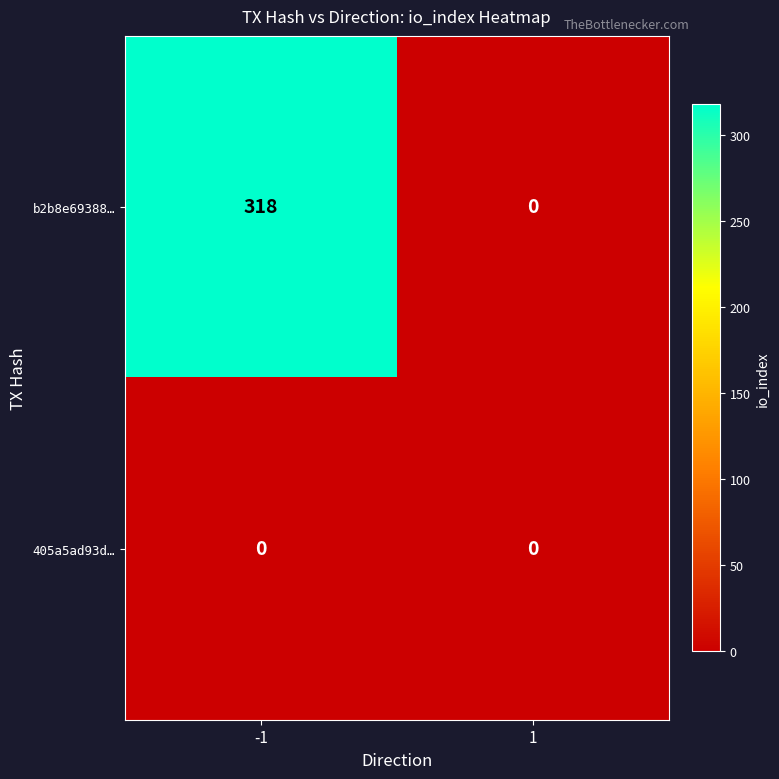

At how many categories does at least one series exceed 228?

1